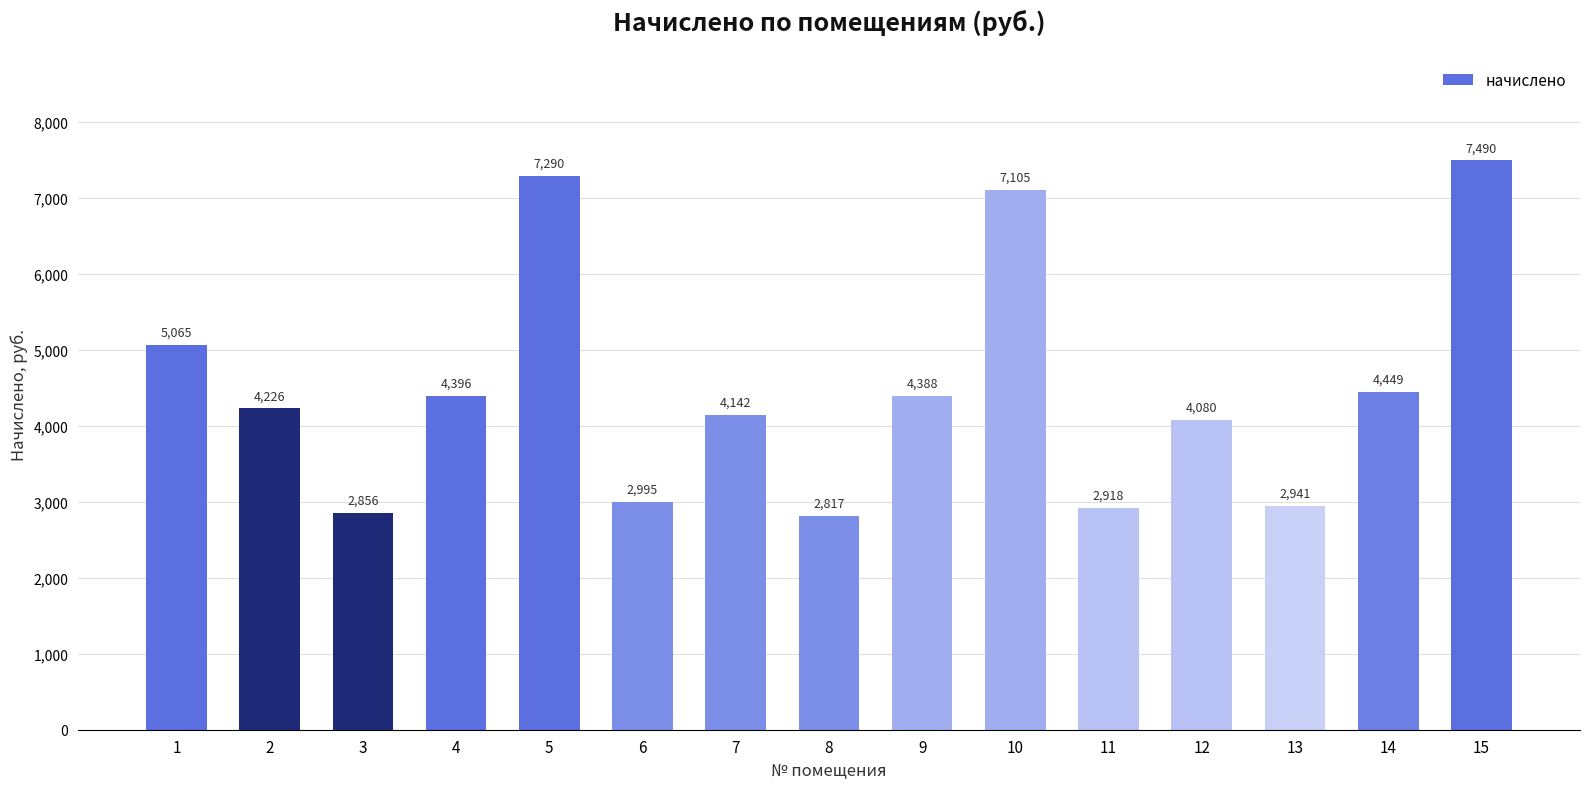

Approximately how many times larger is the value at 11 compared to 14?

0.7